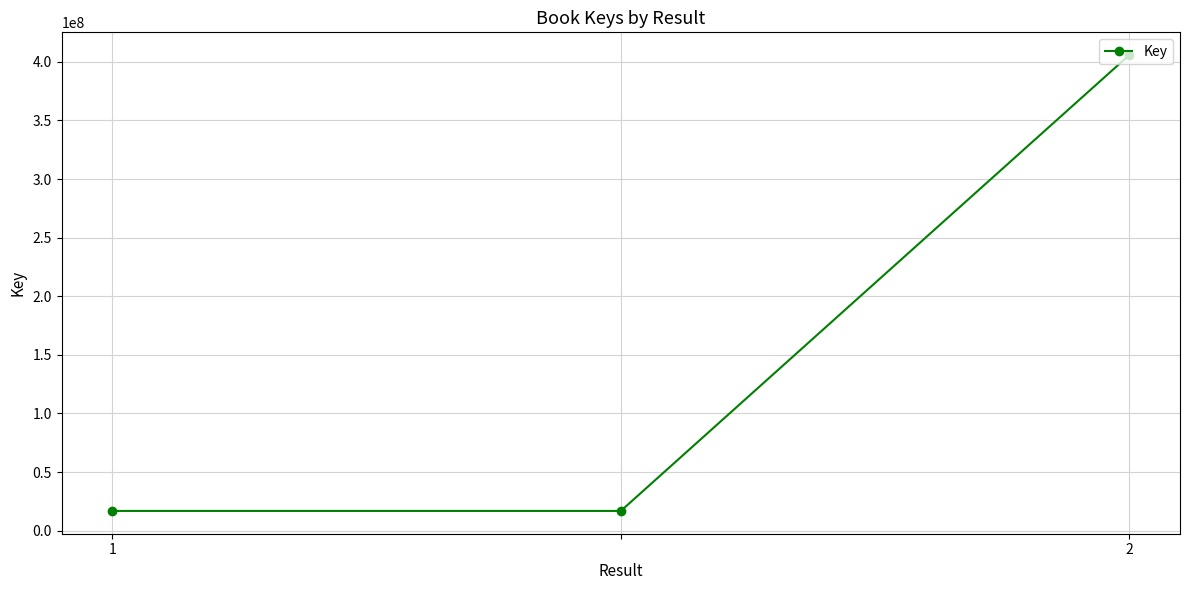

What is the average value?

146473537